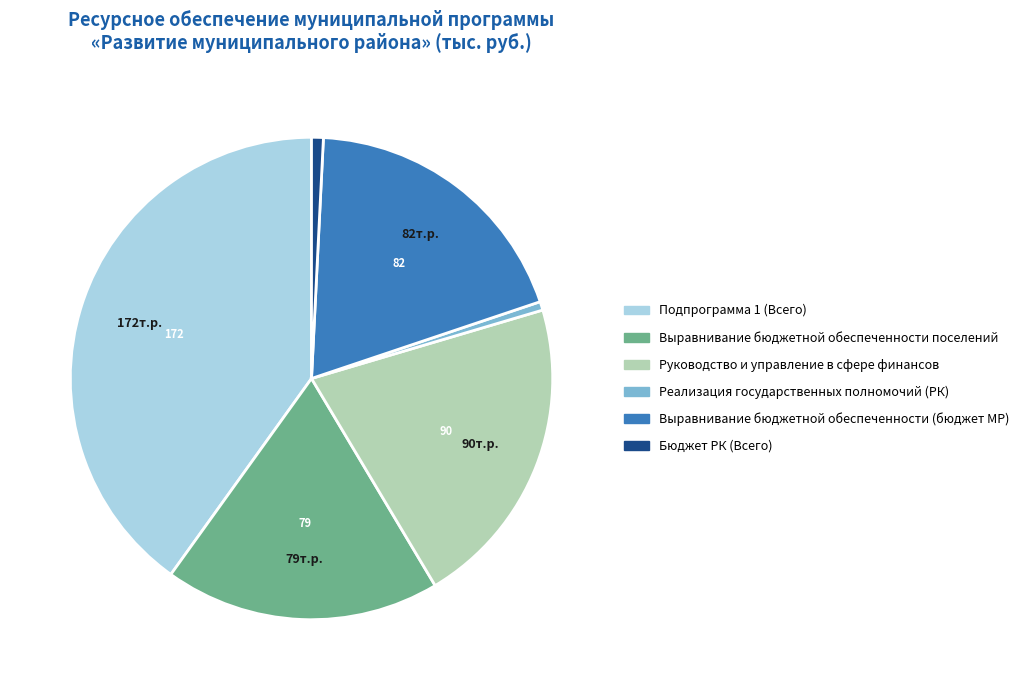

Is there a majority slice in this chart?

No